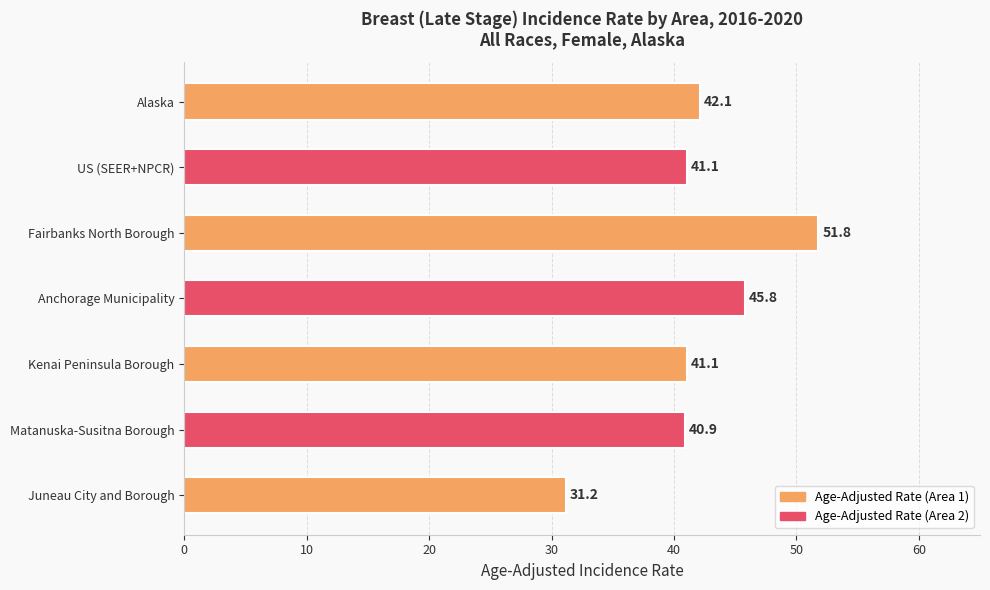

Between Juneau City and Borough and Alaska, which is larger?

Alaska